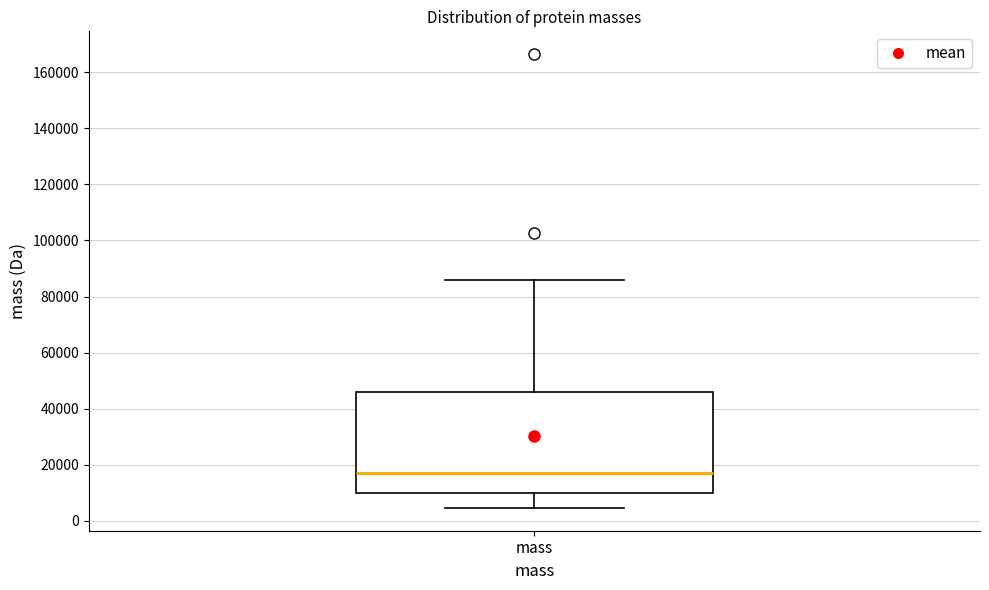

Transcribe this box plot: give where the median line is, the range the box spans, and where the two whiskers end, as read against the y-axis. The values are not printed on the chart, so give them approximately, as read against the axis.

median 16000, box 10000 to 46000, whiskers 4000 to 86000